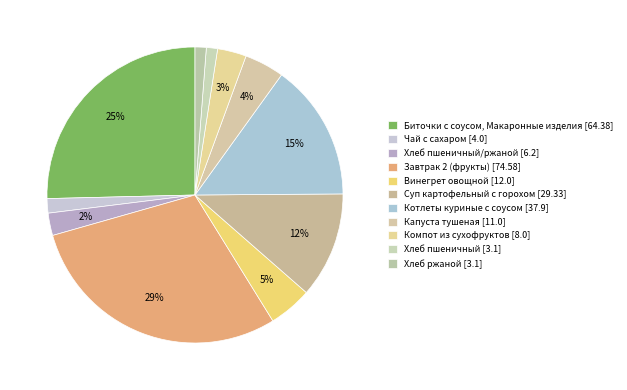

Count the number of slices in the pie.

11